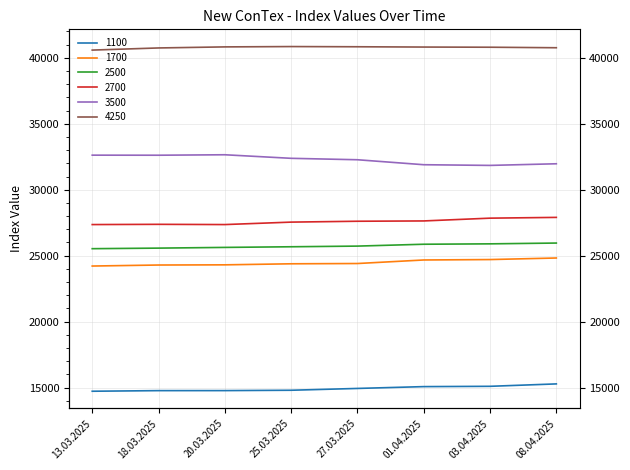

At which label does 1100 first exceed 14939?

01.04.2025